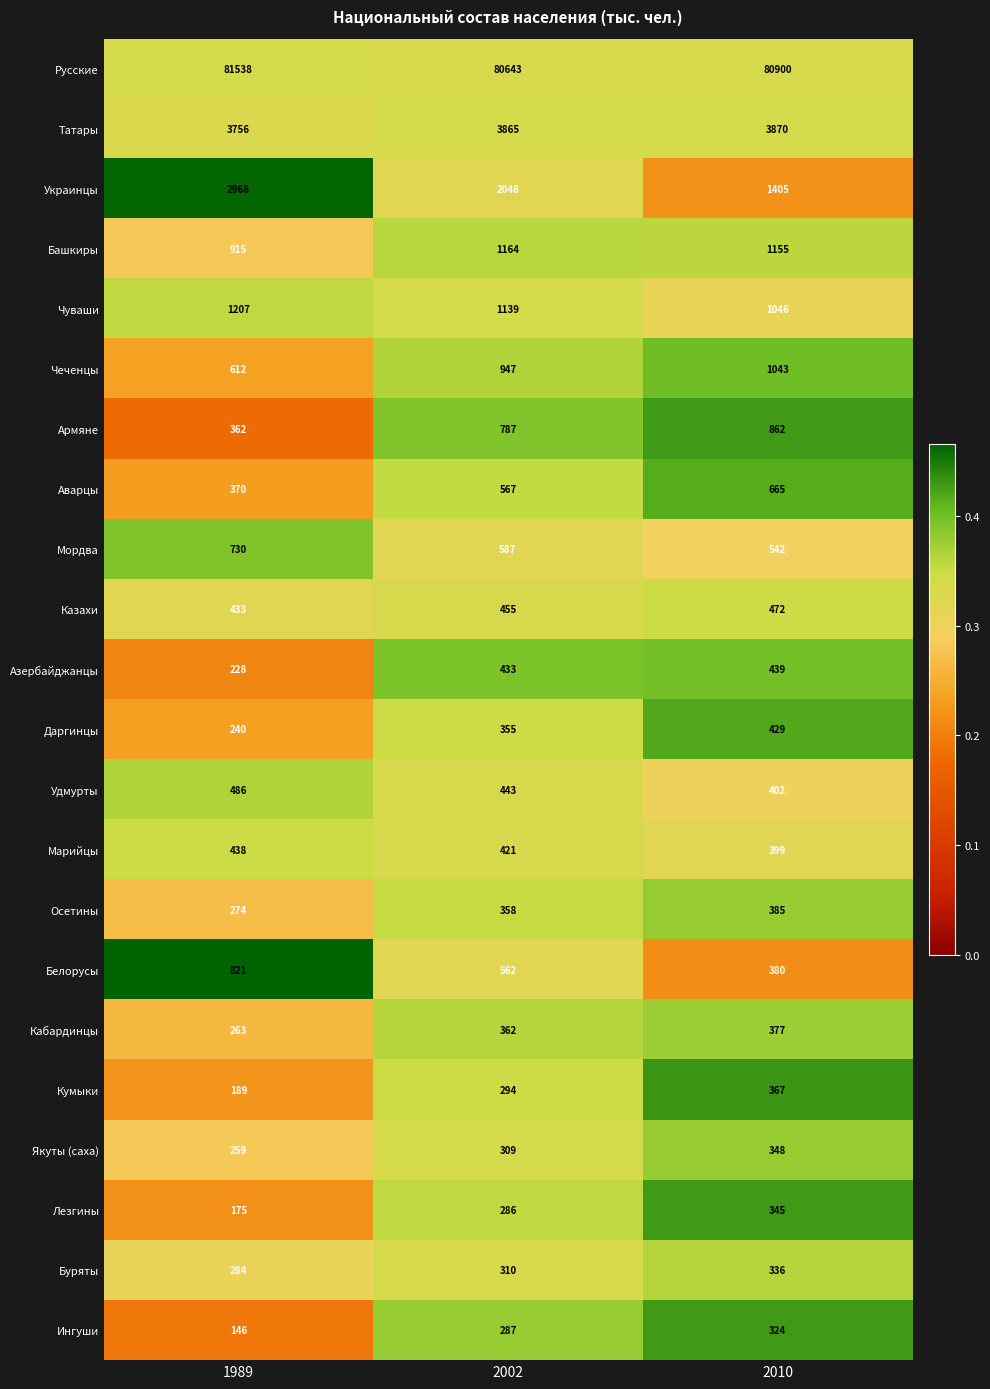

What is the average value of the Армяне series?

670